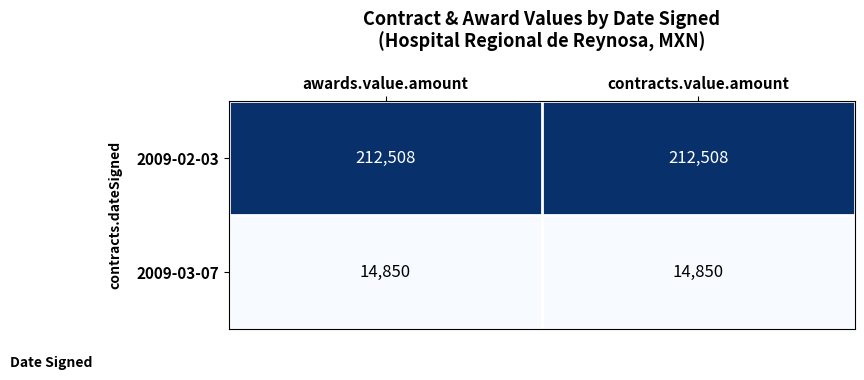

Reading right to left, extract all data points from this chart.

2009-02-03: 212508	212508
2009-03-07: 14850	14850